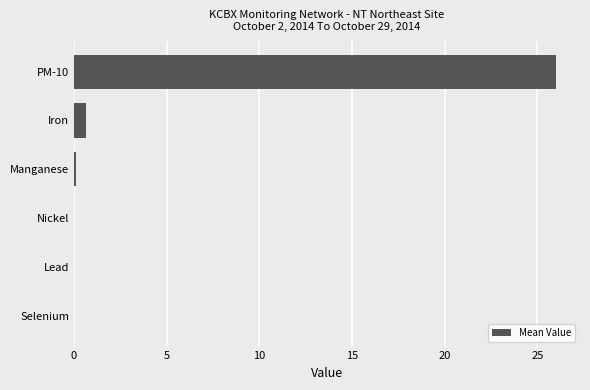

What is the greatest value displayed?

26.0